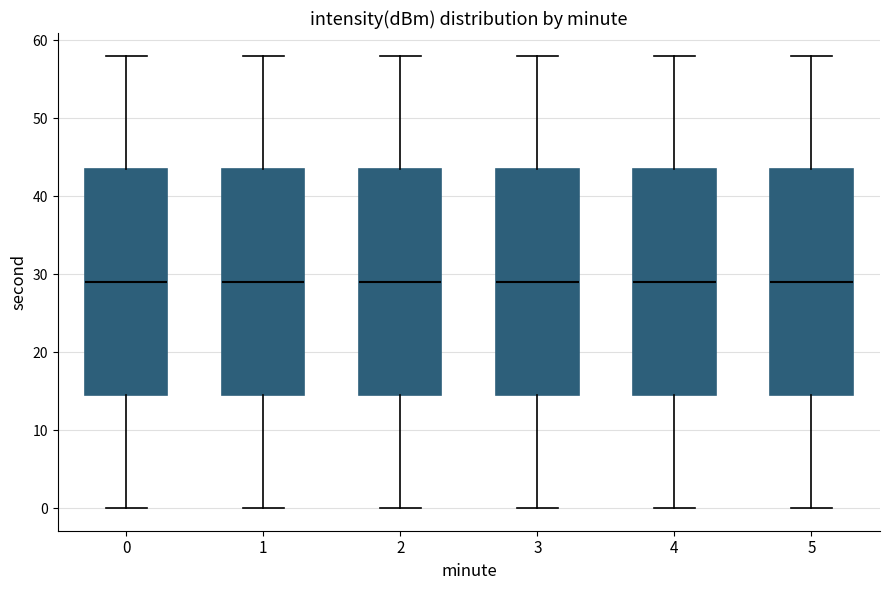

Reading left to right, transcribe this box plot: for each box, give where its median line is, the range the box spans, and where its two whiskers end, as read against the y-axis. The values are not printed on the chart, so give them approximately, as read against the axis.

0: median 29, box 15 to 44, whiskers 0 to 58
1: median 29, box 15 to 44, whiskers 0 to 58
2: median 29, box 15 to 44, whiskers 0 to 58
3: median 29, box 15 to 44, whiskers 0 to 58
4: median 29, box 15 to 44, whiskers 0 to 58
5: median 29, box 15 to 44, whiskers 0 to 58